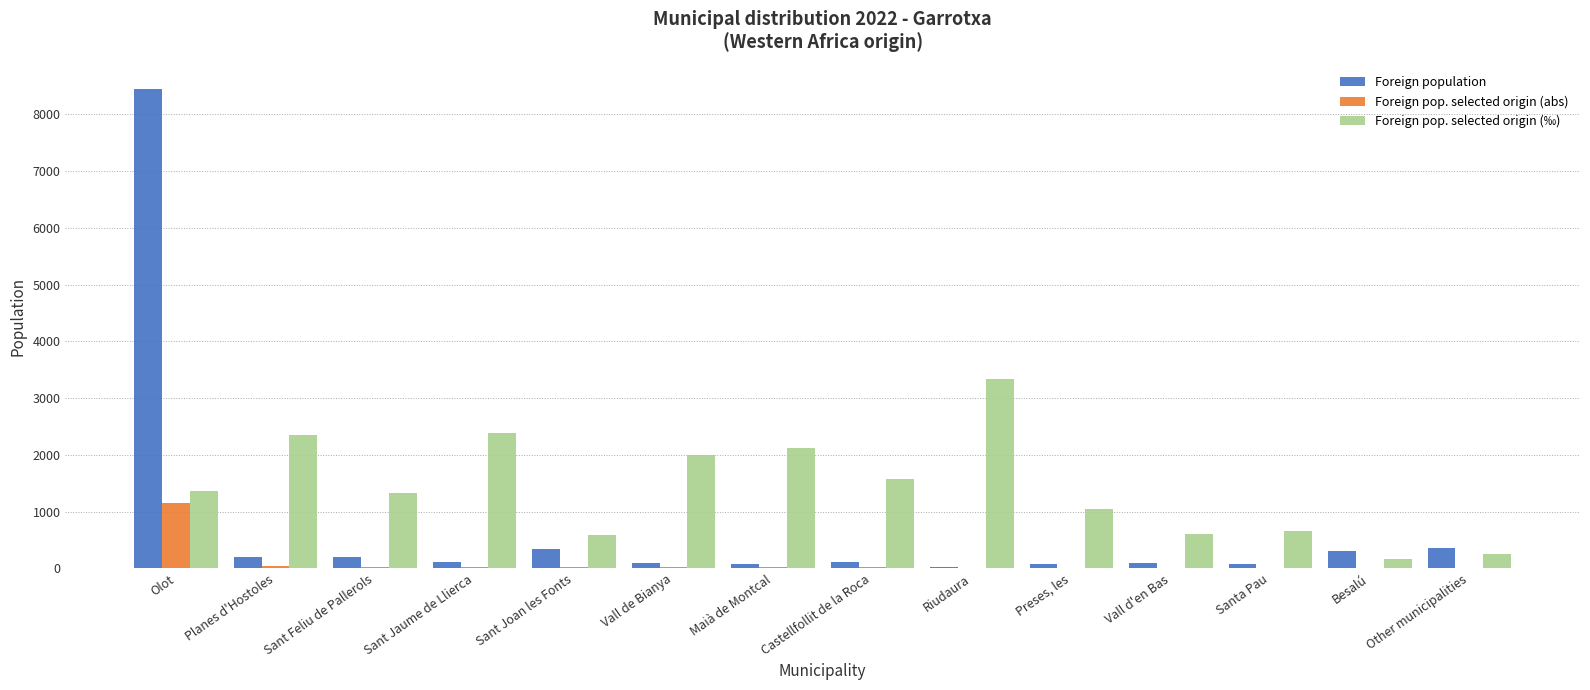

Is it true that Foreign pop. selected origin (‰) equals 317 at Vall d'en Bas?

False